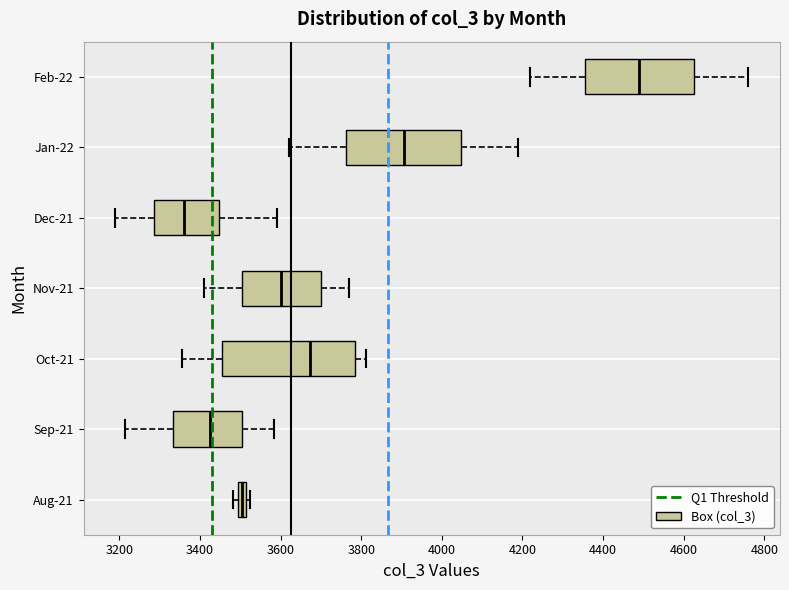

Where is the left edge of the box for Sep-21 on the x-axis? The values are not printed on the chart, so give them approximately, as read against the axis.

3340